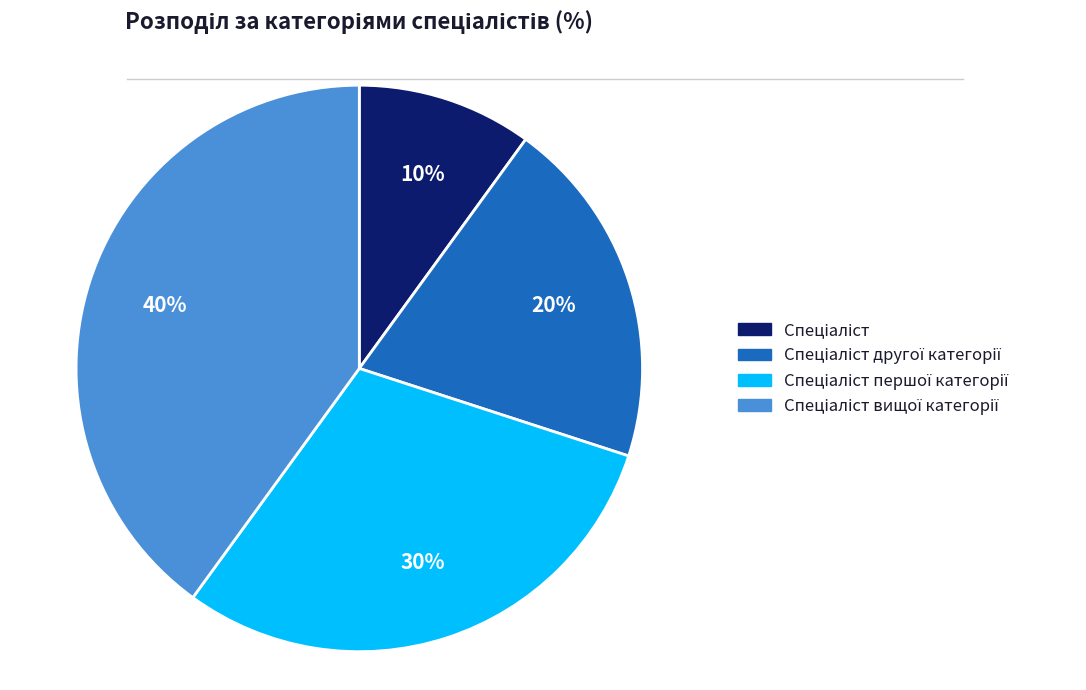

To the nearest percent, what is the average slice percentage?

25%